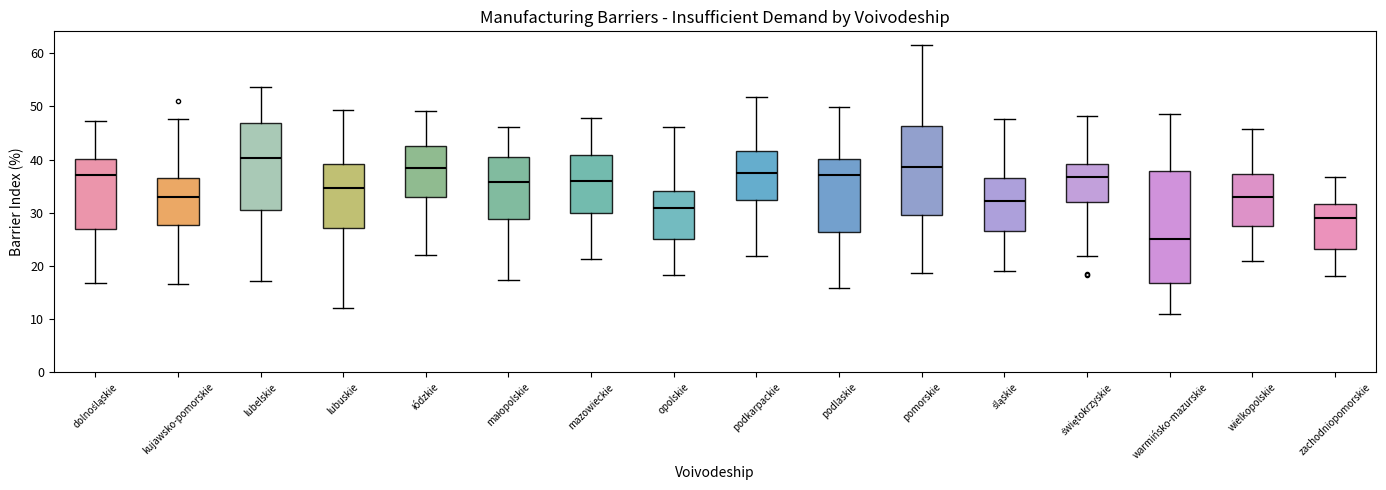

Which box's median line is the lowest?

warmińsko-mazurskie